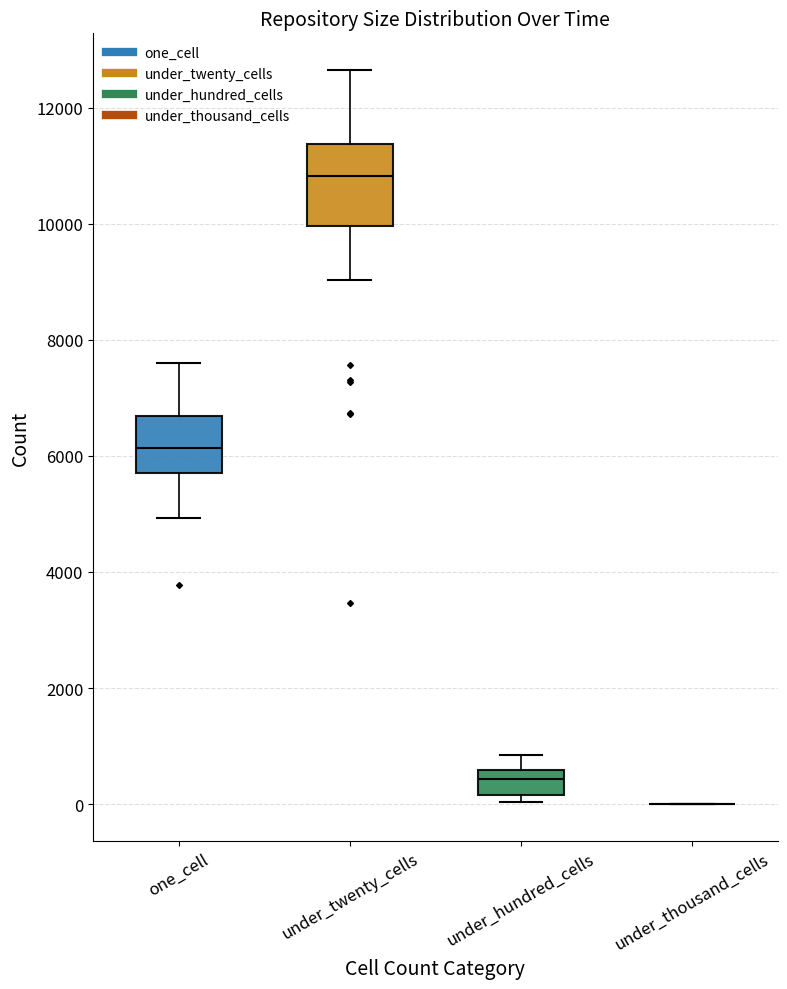

Reading left to right, read every box against the y-axis: the position of its median line, the range the box covers, and the ends of its whiskers. The values are not printed on the chart, so give them approximately, as read against the axis.

one_cell: median 6200, box 5800 to 6600, whiskers 5000 to 7600
under_twenty_cells: median 10800, box 10000 to 11400, whiskers 9000 to 12600
under_hundred_cells: median 400, box 200 to 600, whiskers 0 to 800
under_thousand_cells: box collapsed to a line at 0, whiskers 0 to 0